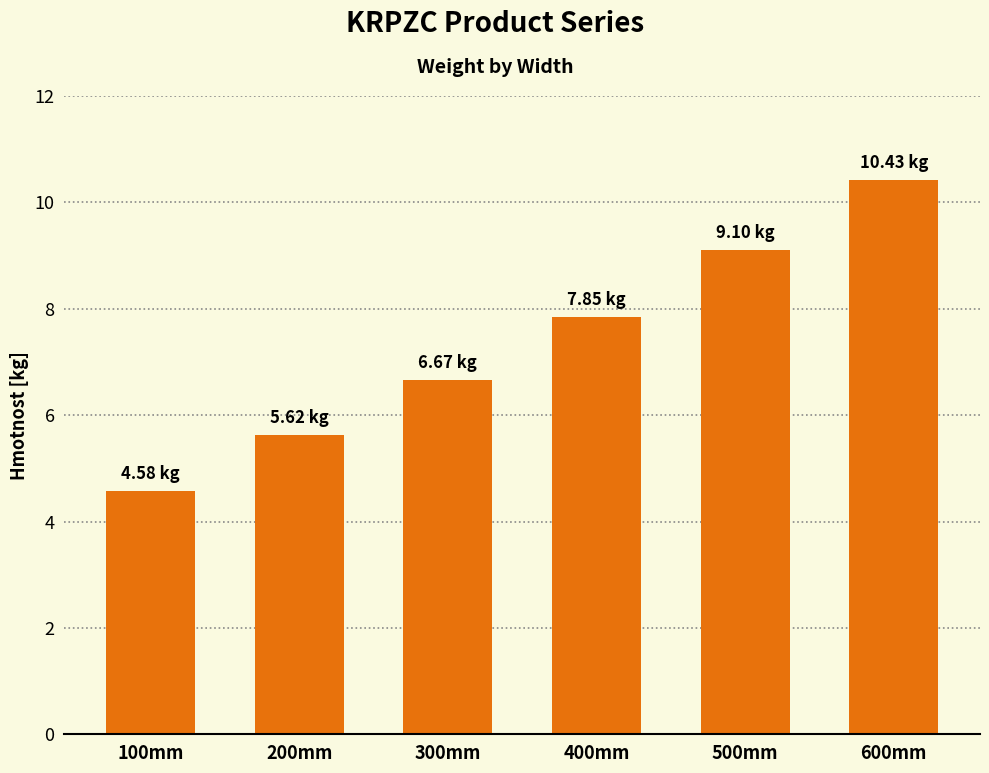

Are the bars horizontal?

No